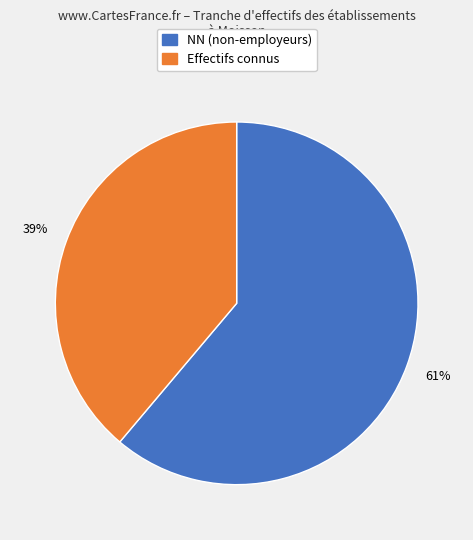

To the nearest percent, what is the difference between the largest and smallest slice percentages?

22%